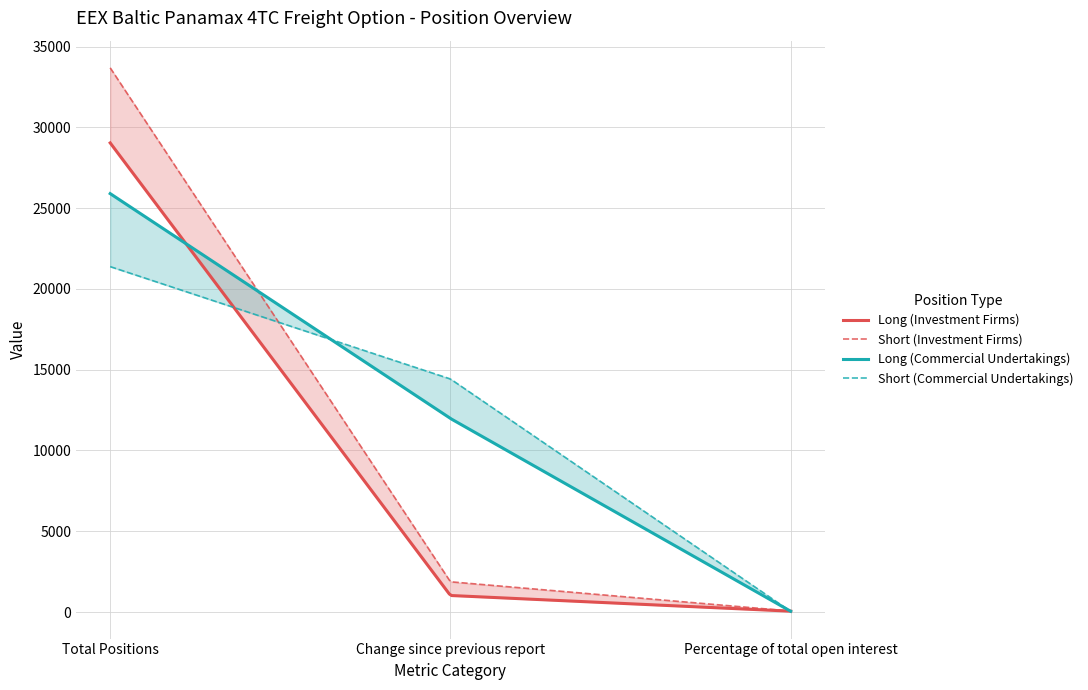

What position from the right is Total Positions?

3